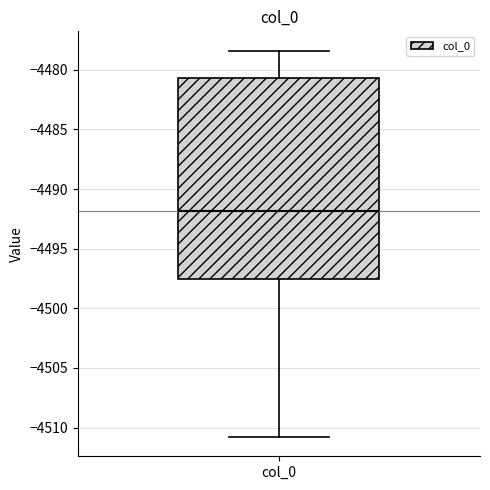

Read this box plot against the y-axis: the position of the median line, the range covered by the box, and the ends of both whiskers. The values are not printed on the chart, so give them approximately, as read against the axis.

median -4492.0, box -4497.5 to -4480.5, whiskers -4511.0 to -4478.5